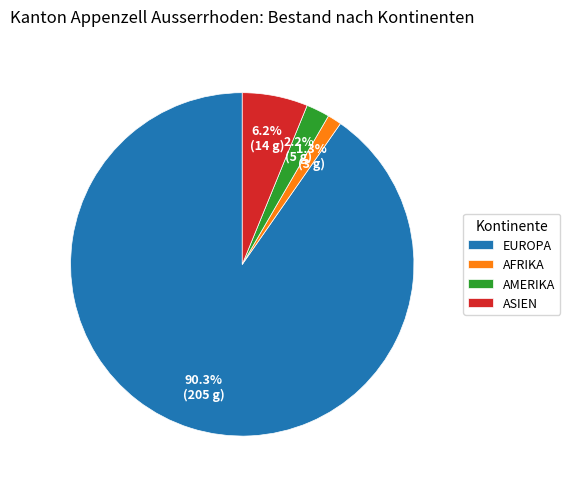

What is the largest slice in the pie chart?

EUROPA